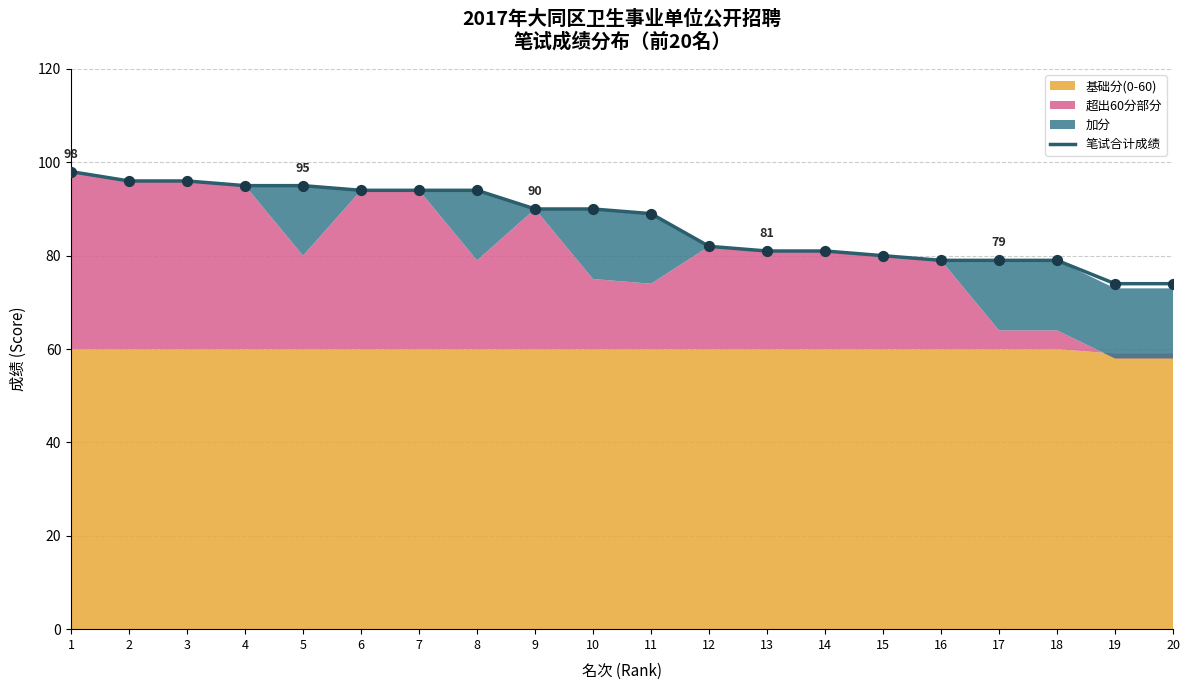

Between 6 and 17, which is larger?

6